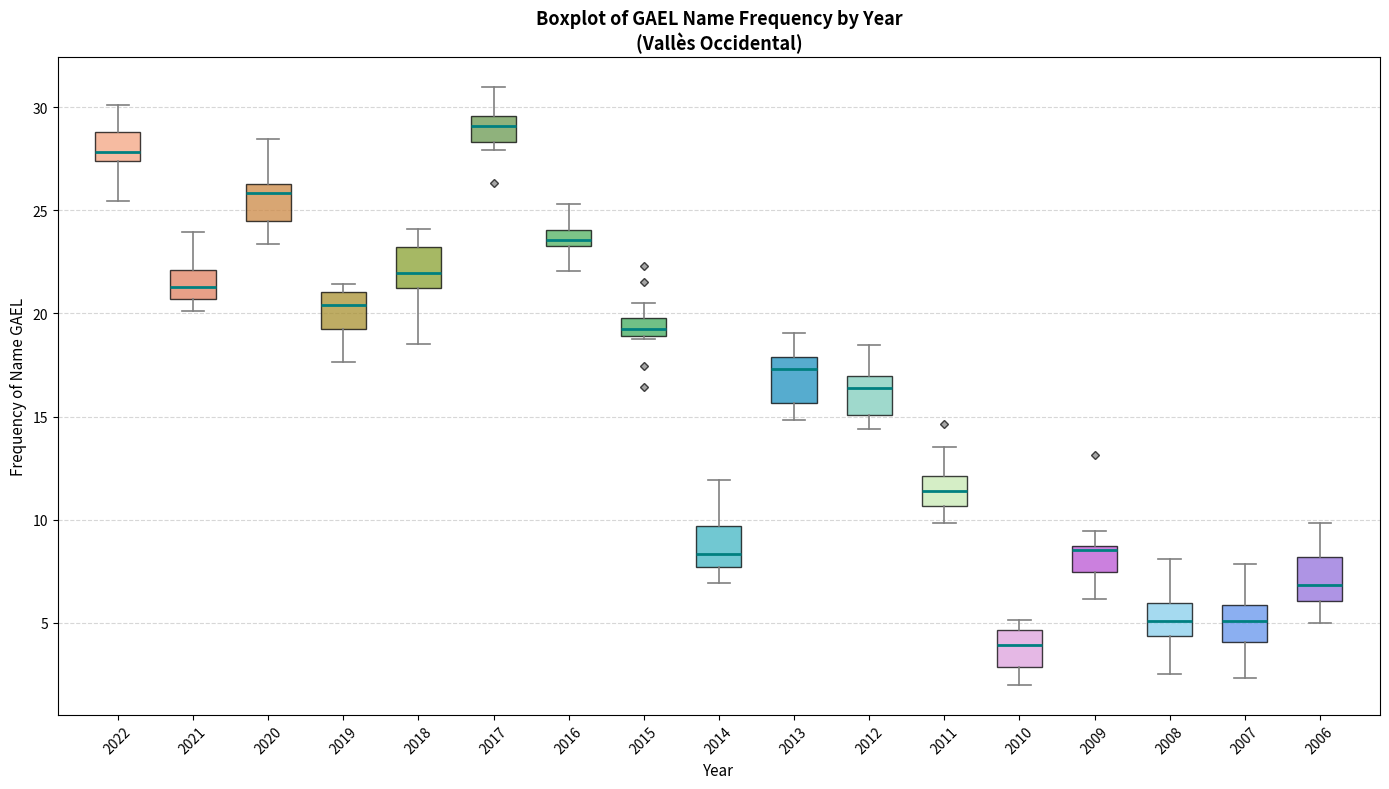

Reading left to right, transcribe this box plot: for each box, give where its median line is, the range the box spans, and where its two whiskers end, as read against the y-axis. The values are not printed on the chart, so give them approximately, as read against the axis.

2022: median 28.0, box 27.5 to 29.0, whiskers 25.5 to 30.0
2021: median 21.5, box 20.5 to 22.0, whiskers 20.0 to 24.0
2020: median 26.0, box 24.5 to 26.5, whiskers 23.5 to 28.5
2019: median 20.5, box 19.0 to 21.0, whiskers 17.5 to 21.5
2018: median 22.0, box 21.5 to 23.0, whiskers 18.5 to 24.0
2017: median 29.0, box 28.5 to 29.5, whiskers 28.0 to 31.0
2016: median 23.5 (inside the box), box 23.5 to 24.0, whiskers 22.0 to 25.5
2015: median 19.0 (inside the box), box 19.0 to 20.0, whiskers 18.5 to 20.5
2014: median 8.5, box 7.5 to 9.5, whiskers 7.0 to 12.0
2013: median 17.5, box 15.5 to 18.0, whiskers 15.0 to 19.0
2012: median 16.5, box 15.0 to 17.0, whiskers 14.5 to 18.5
2011: median 11.5, box 10.5 to 12.0, whiskers 10.0 to 13.5
2010: median 4.0, box 3.0 to 4.5, whiskers 2.0 to 5.0
2009: median 8.5 (just below the box's upper edge), box 7.5 to 8.5, whiskers 6.0 to 9.5
2008: median 5.0, box 4.5 to 6.0, whiskers 2.5 to 8.0
2007: median 5.0, box 4.0 to 6.0, whiskers 2.5 to 8.0
2006: median 7.0, box 6.0 to 8.0, whiskers 5.0 to 10.0